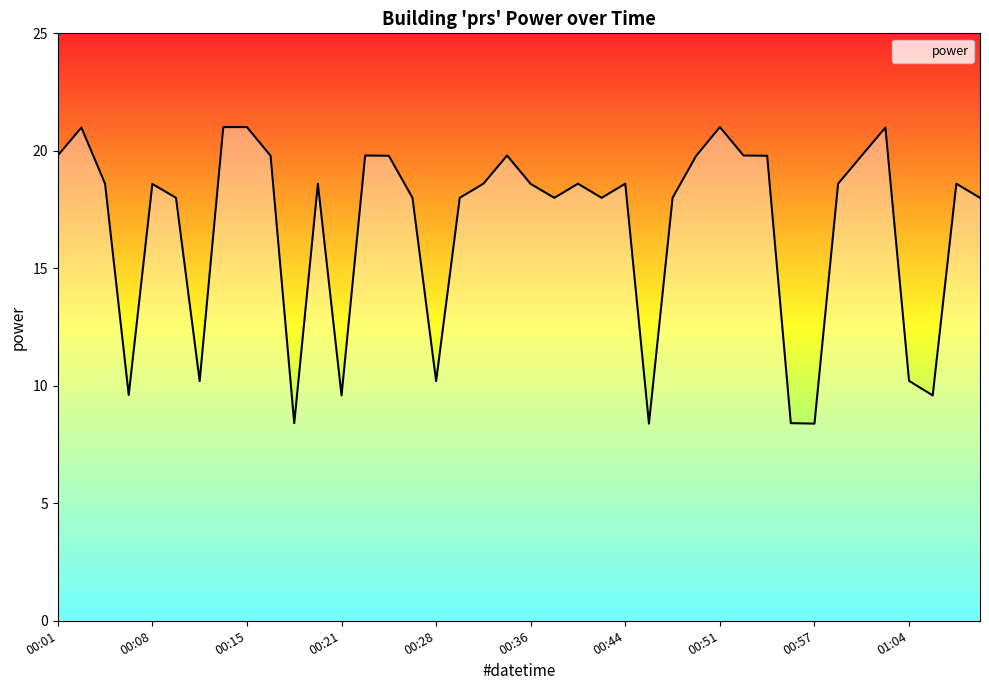

Does the chart have visible grid lines?

No